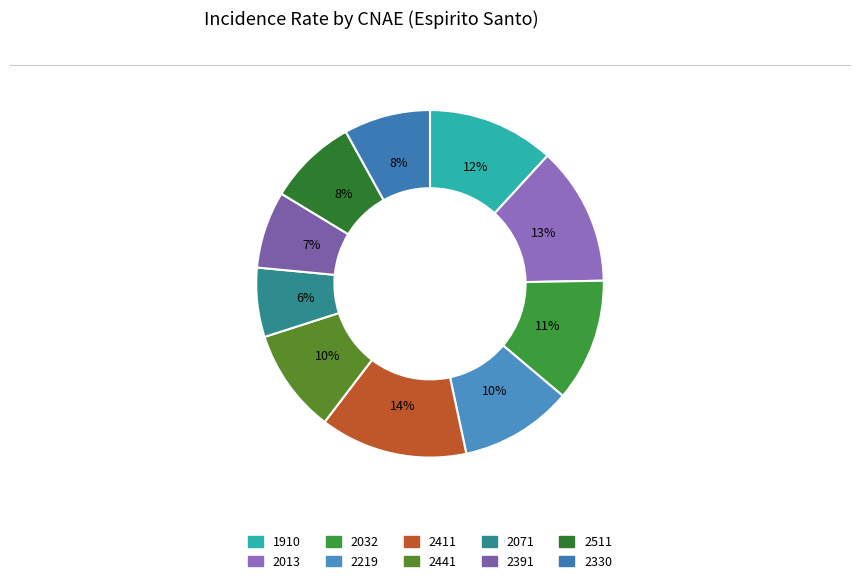

True or false: 2441 accounts for 10% of the total.

True